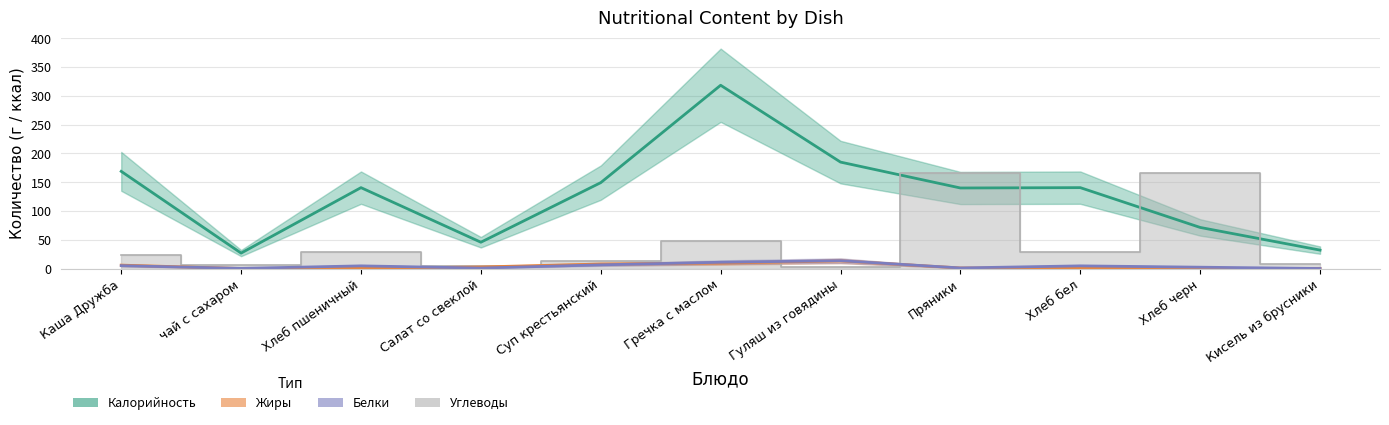

How many values in the Калорийность series are below 140?

4